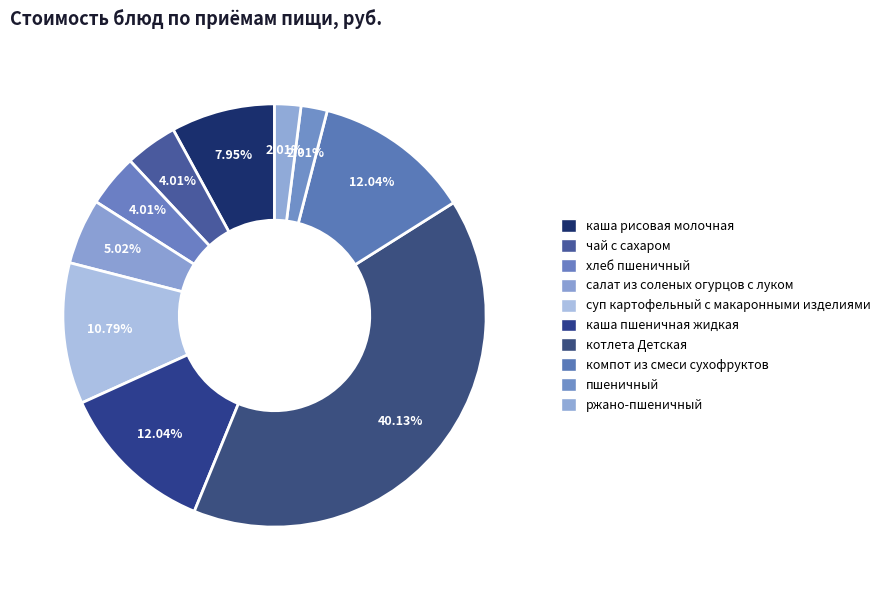

How many slices are in this pie chart?

10